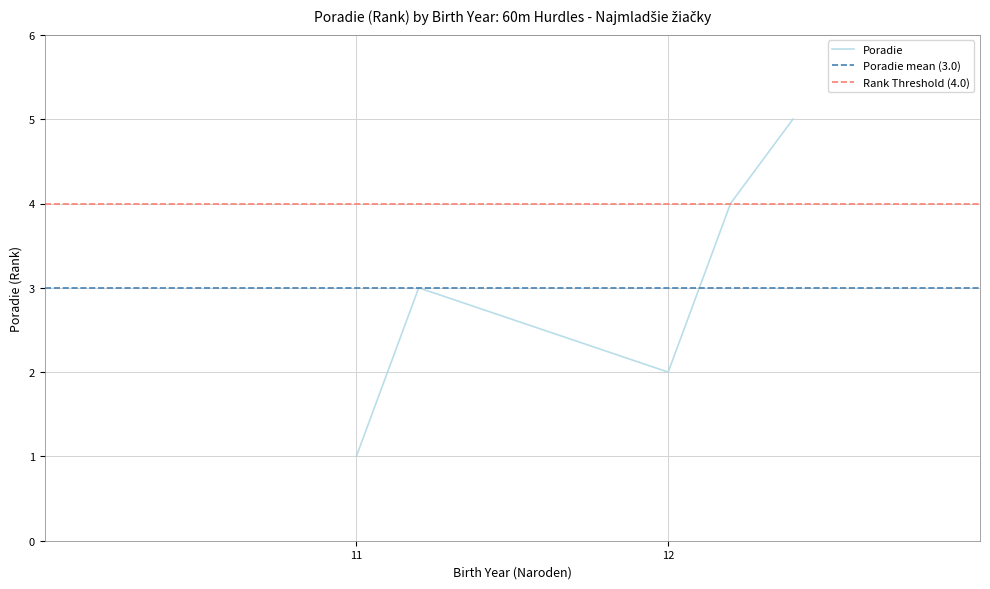

What is the approximate value of Poradie at 12?

2